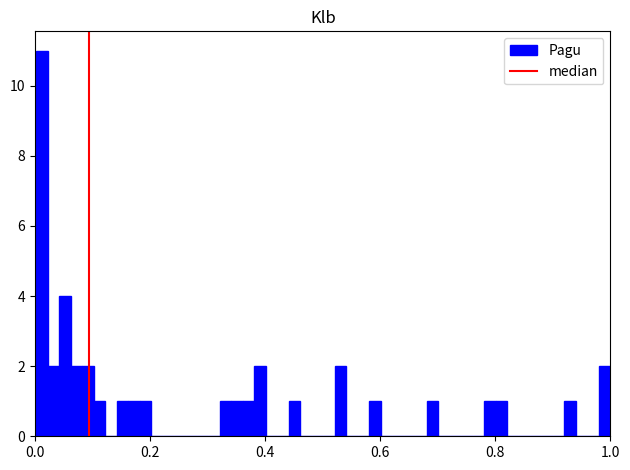

Read against the x-axis, roughly where is the centre of the tallest bar?

0.02